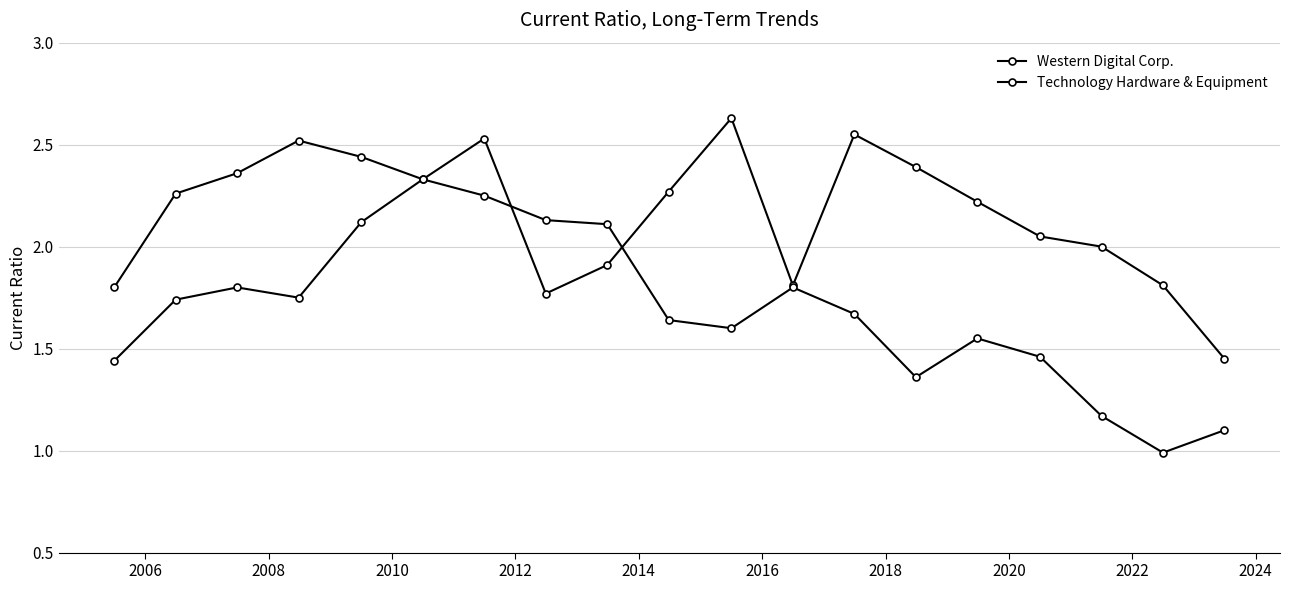

Which series ends up on top after the final intersection of Technology Hardware & Equipment and Western Digital Corp.?

Western Digital Corp.